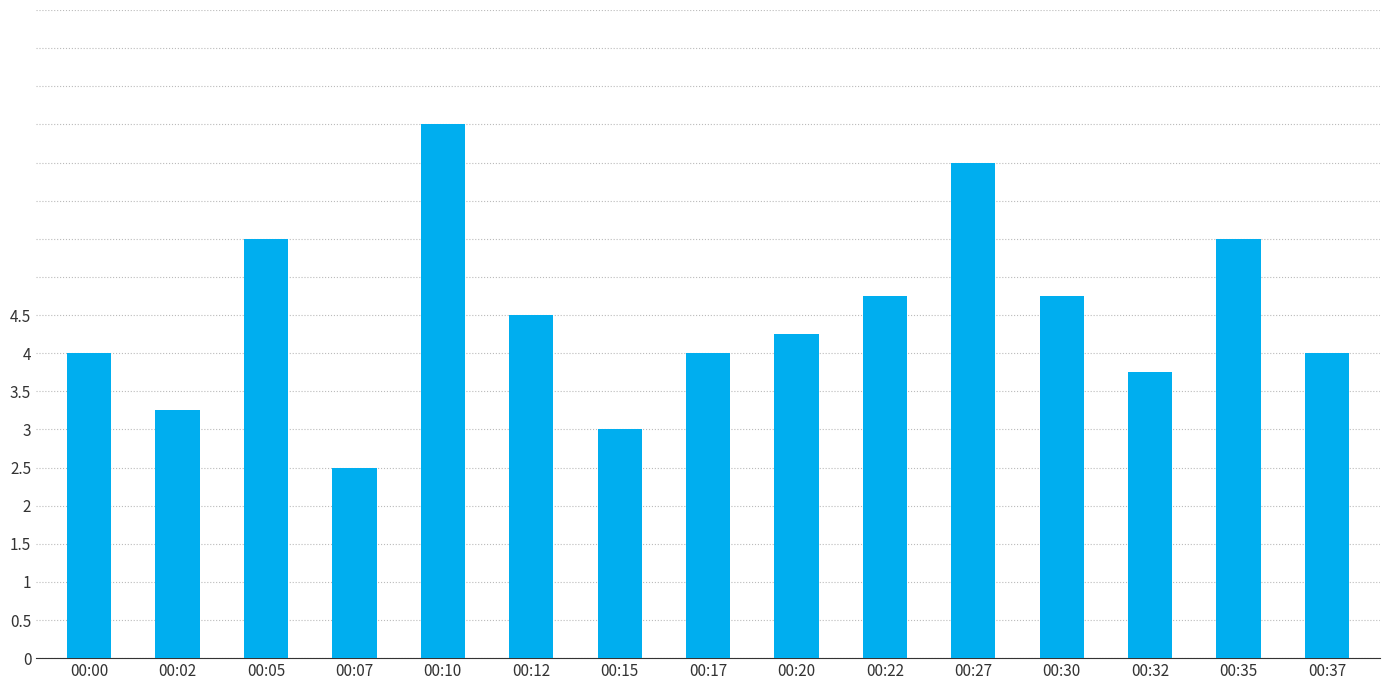

What is the value of the 8th bar from the left?

4.0